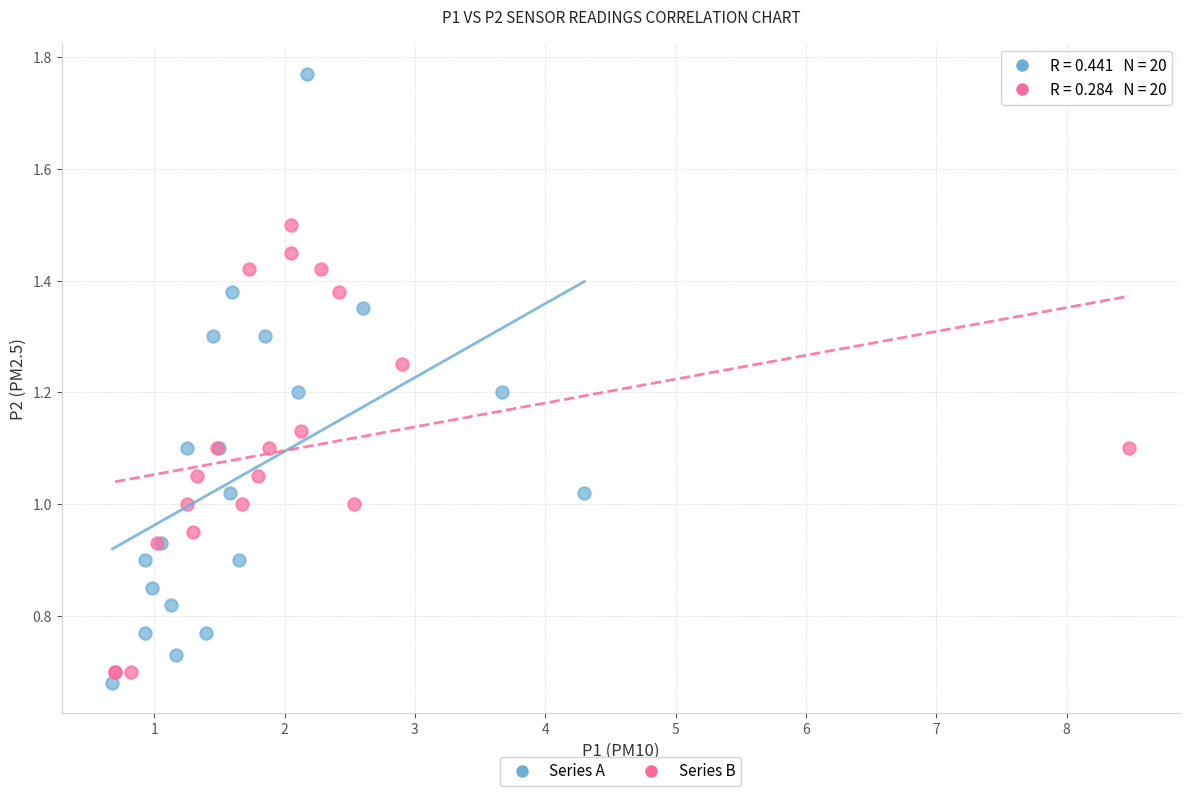

Which series contains the highest Y value?

Series A